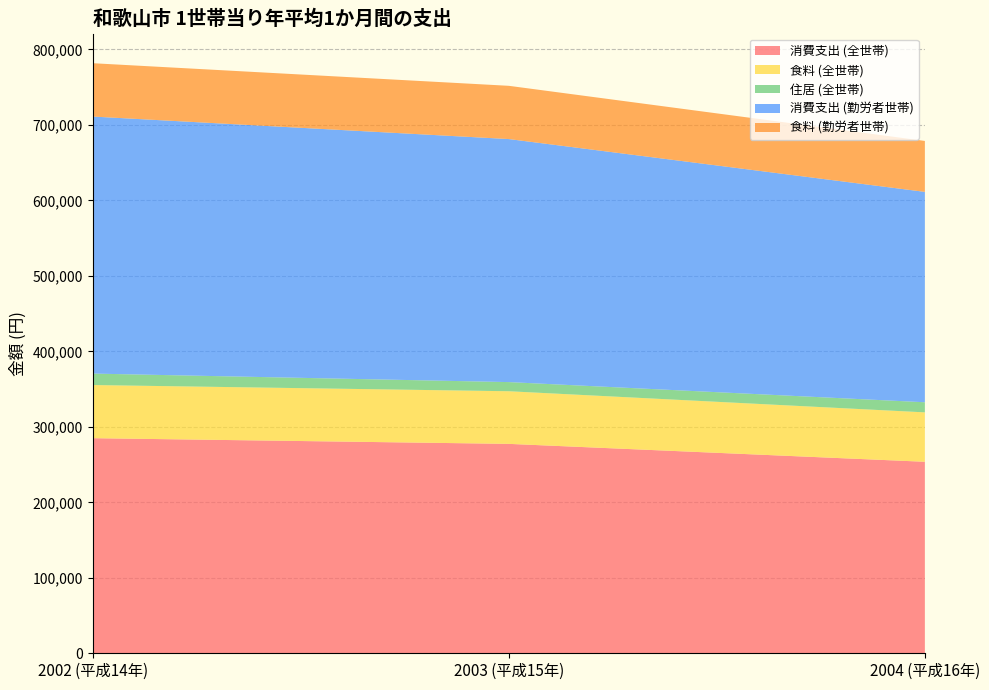

Reading left to right, what are all the values shown in this chart?

消費支出 (全世帯): 284965	277432	253709
食料 (全世帯): 70403	69707	65446
住居 (全世帯): 15176	12130	13396
消費支出 (勤労者世帯): 340501	321963	278718
食料 (勤労者世帯): 70679	70545	67482